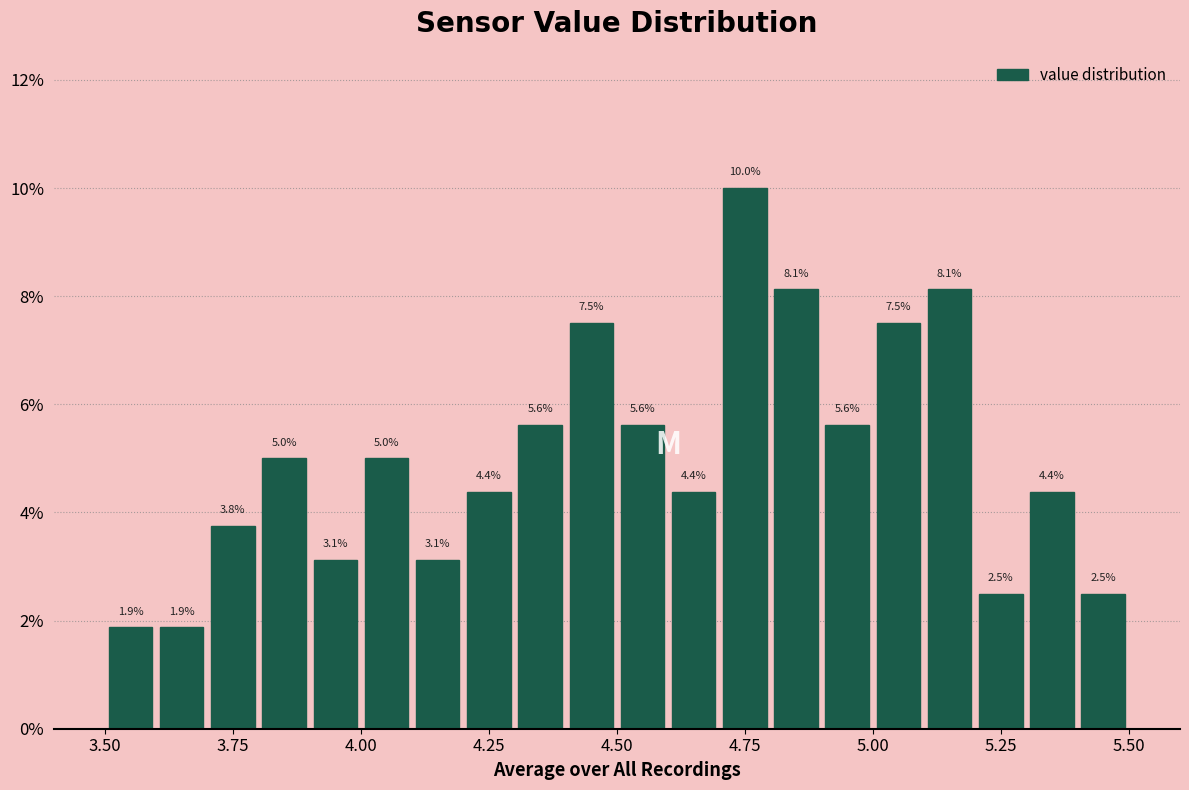

Around what value on the x-axis is the tallest bar? Give the approximate position of its centre, as read against the axis.

4.75